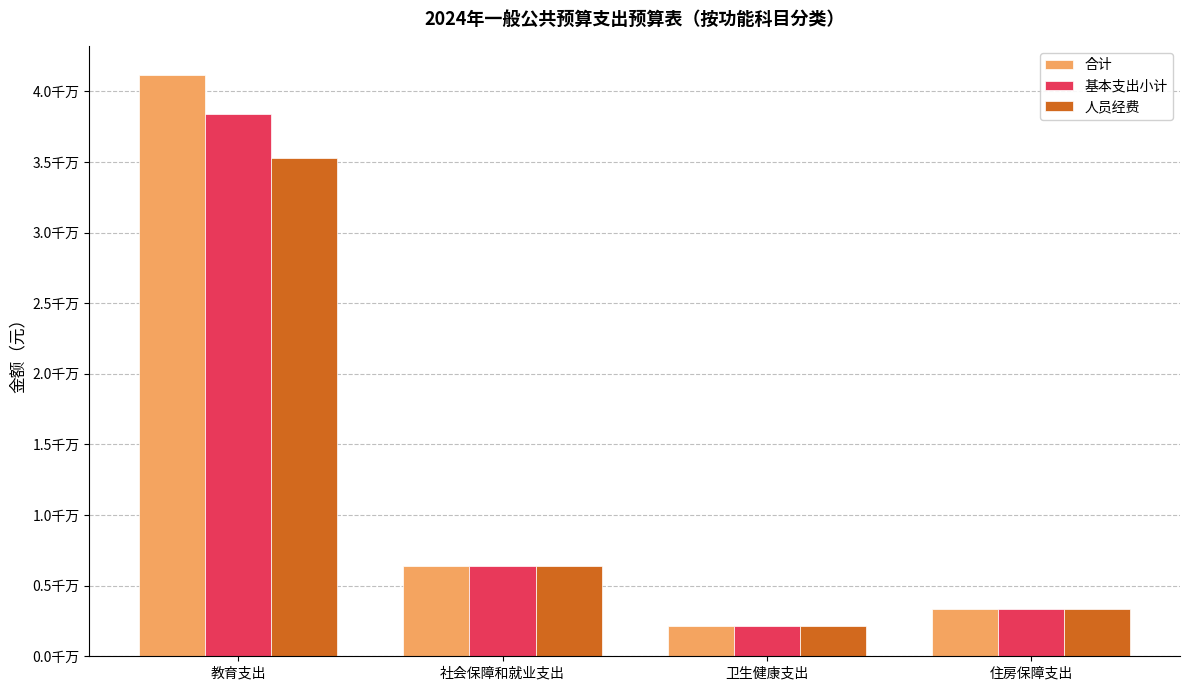

What are all the series names shown in the legend?

合计, 基本支出小计, 人员经费